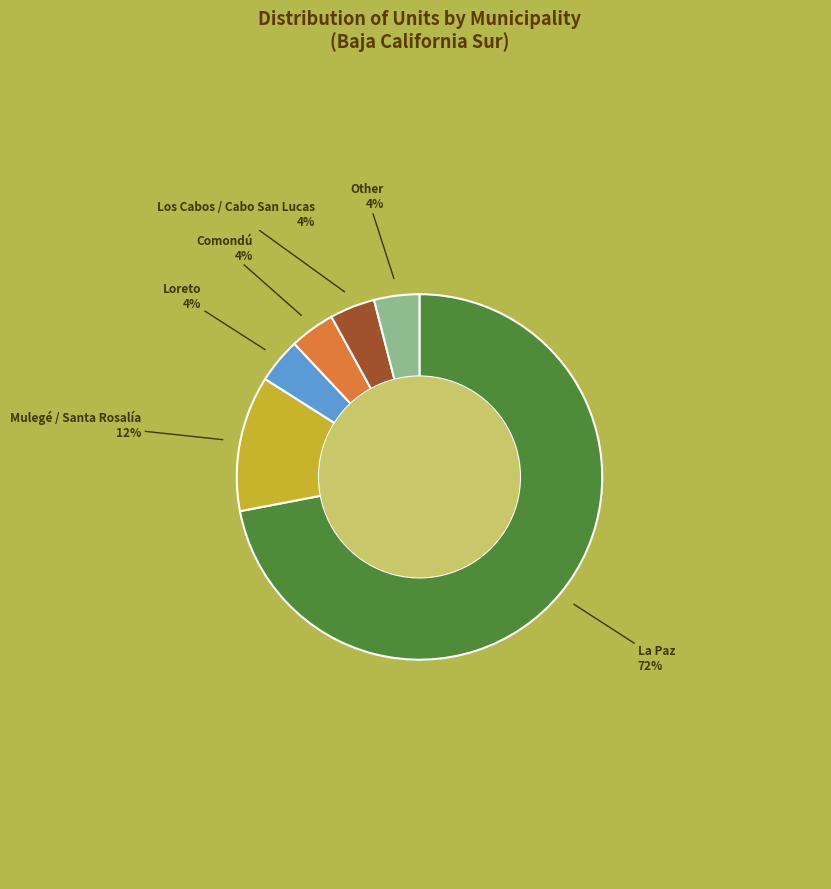

Approximately how many times larger is the value at Los Cabos / Cabo San Lucas compared to Loreto?

1.0